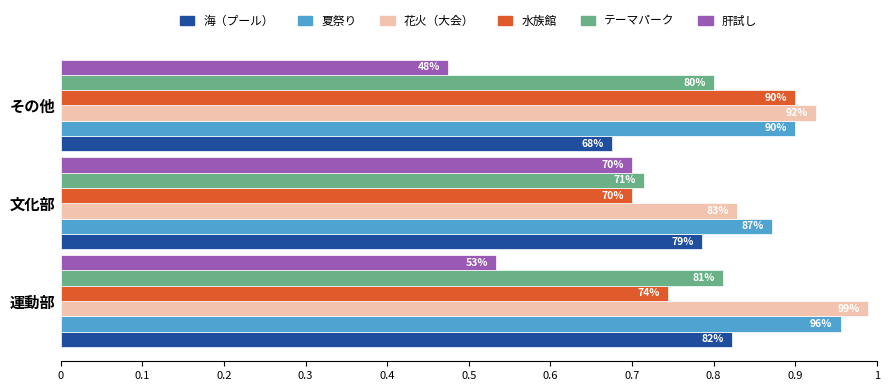

What is the average value of the 花火（大会） series?

0.9